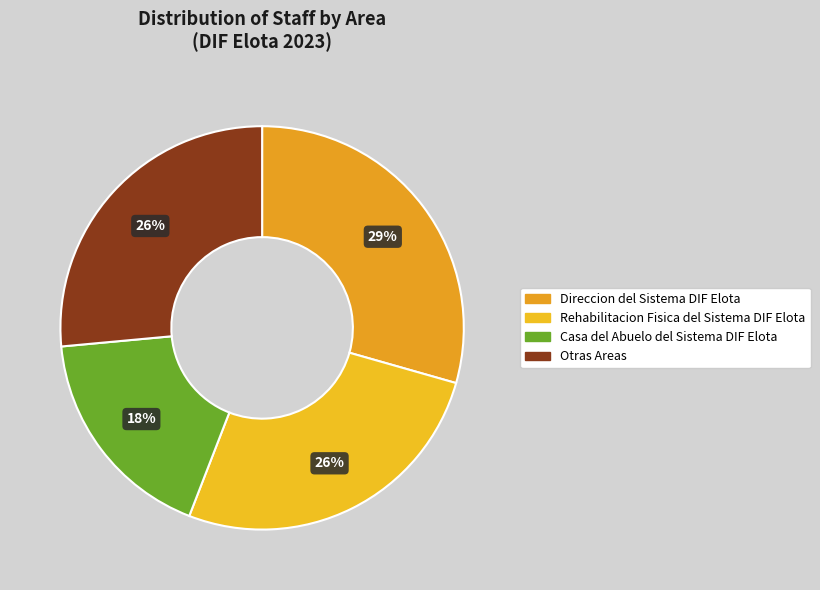

How many slices are in this pie chart?

4